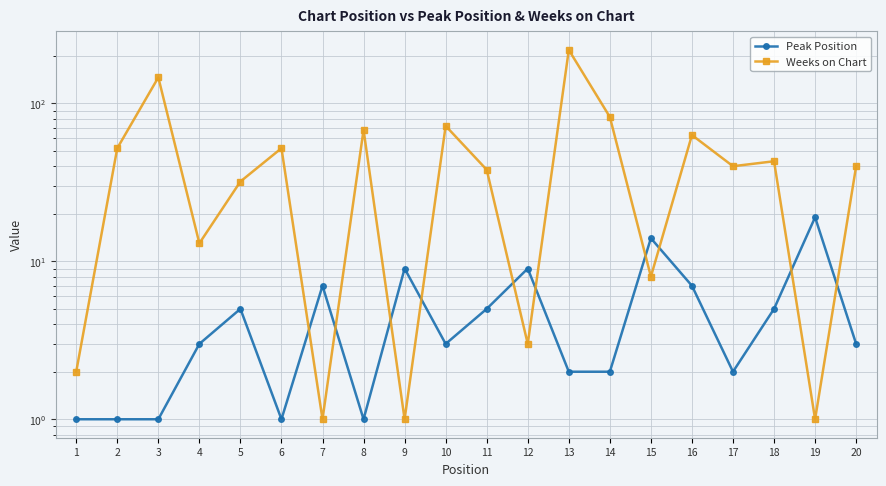

How many categories are shown in the chart?

20